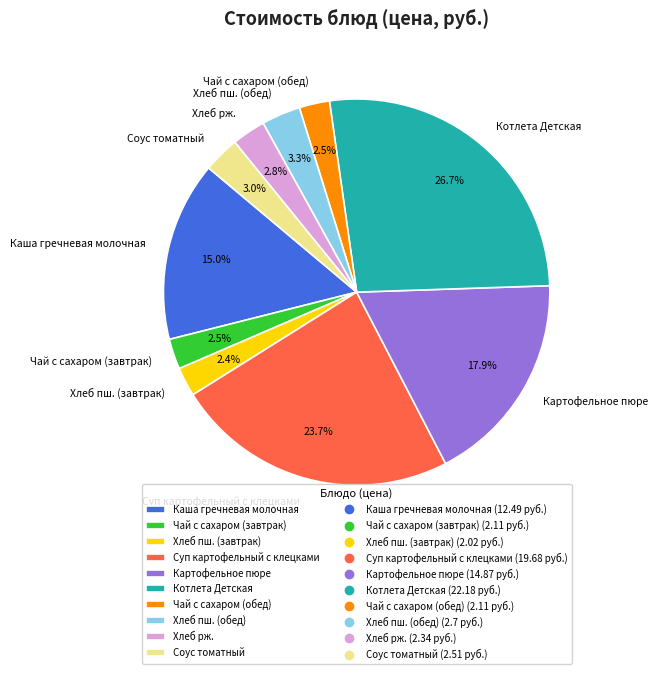

True or false: Картофельное пюре accounts for 11% of the total.

False